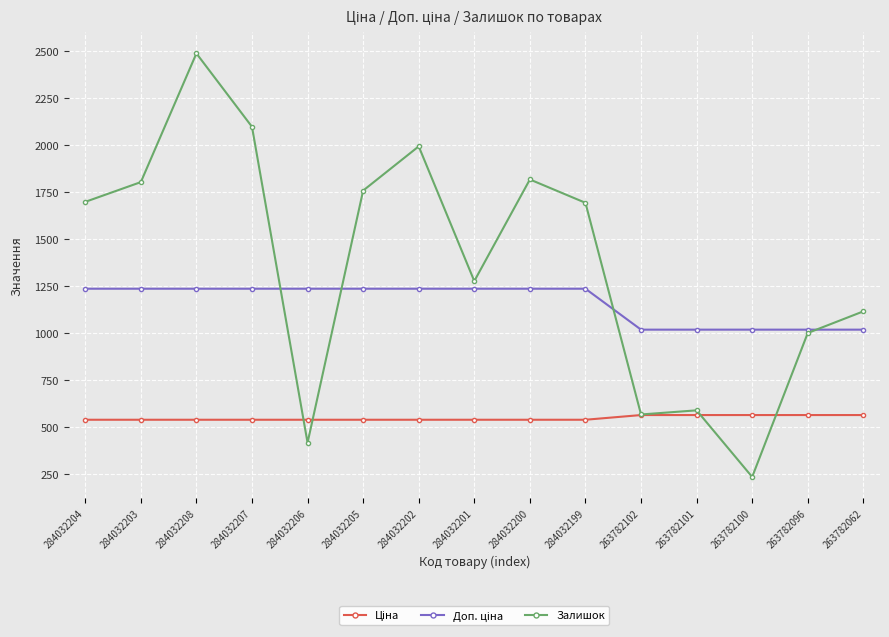

Does the chart have visible grid lines?

Yes